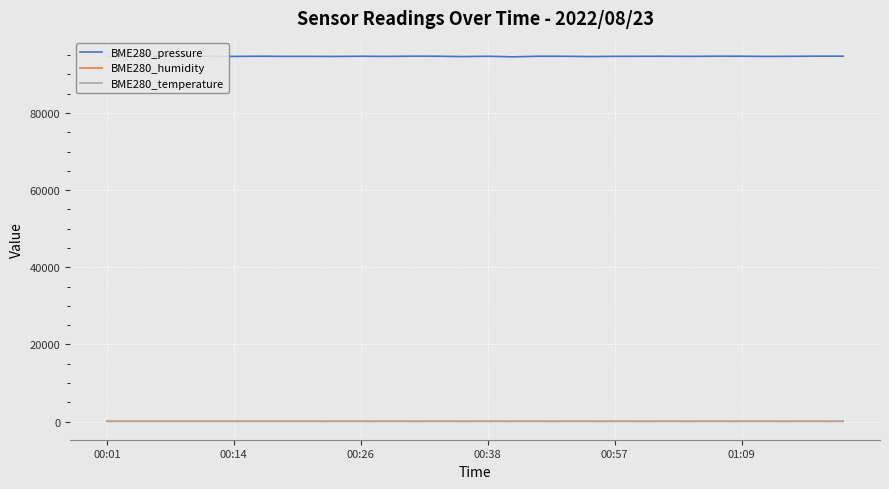

Which series has the largest total across all categories?

BME280_pressure